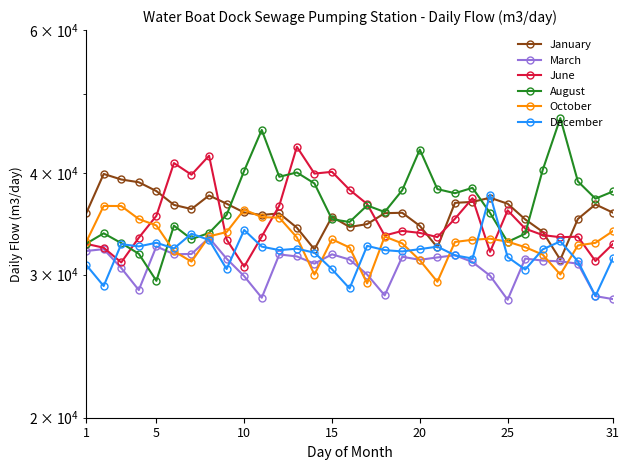

What is the difference between the second highest and second lowest values in the January series?

7060